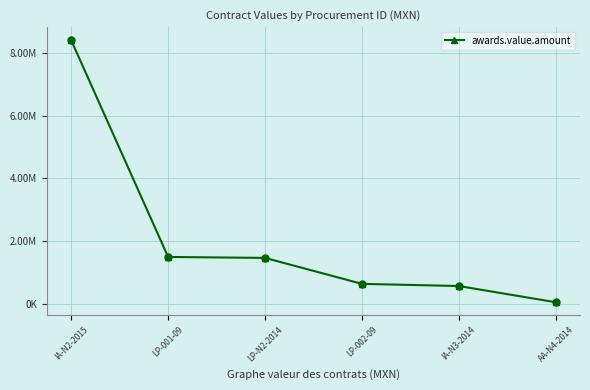

What is the change in value from IA-N2-2015 to IA-N3-2014?

-7849030.2